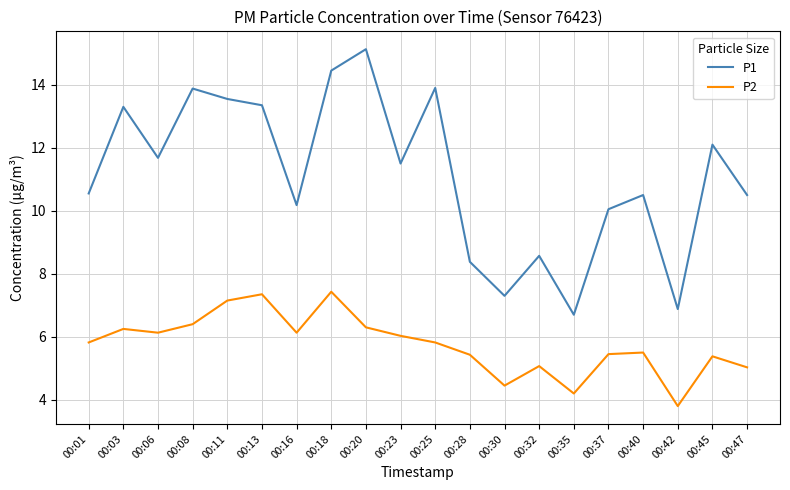

Does the chart display data point markers on the line(s)?

No